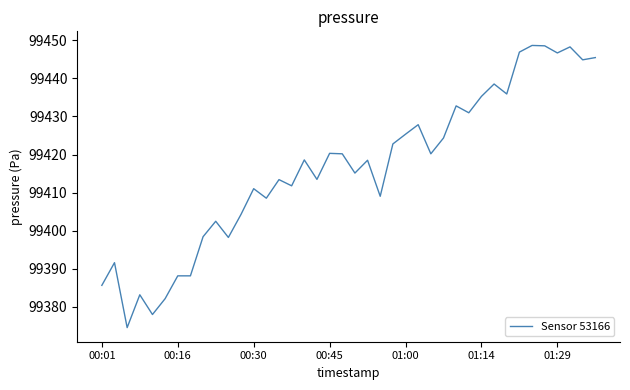

What is the greatest value displayed?

99448.7